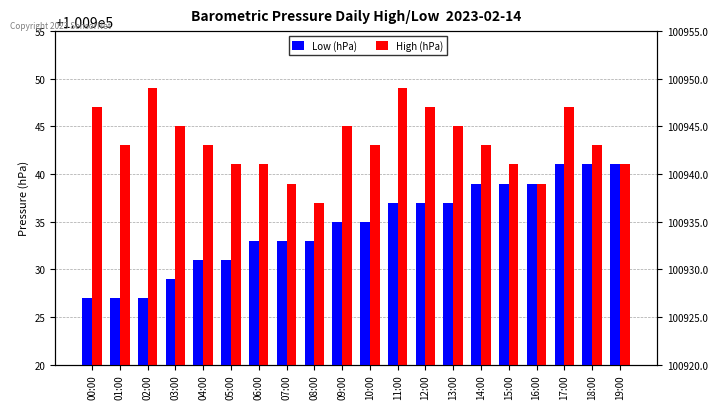

What is the difference between the highest and lowest values at 06:00?

8